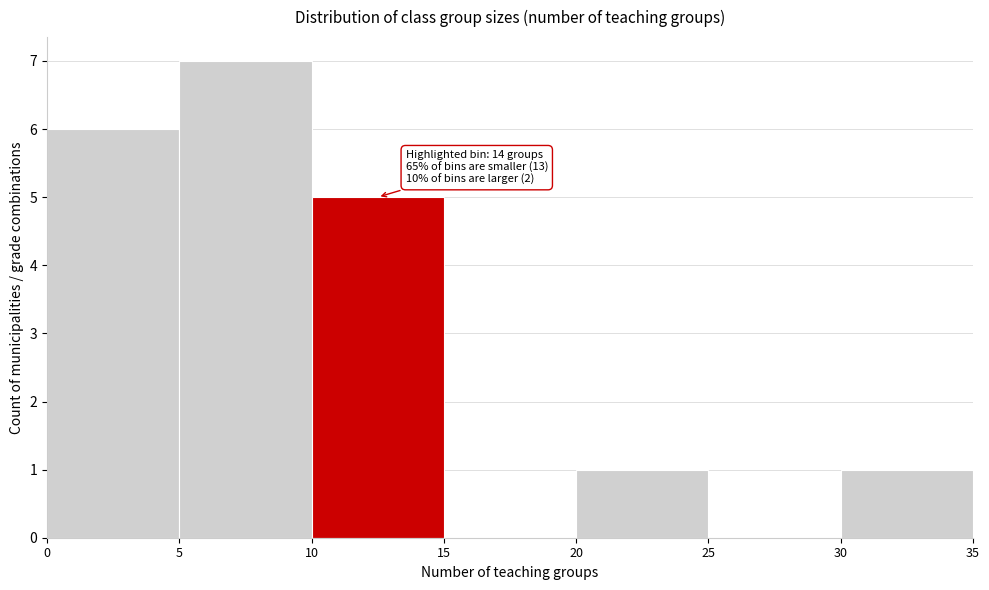

Over which range of the x-axis is the bar tallest?

5 to 10